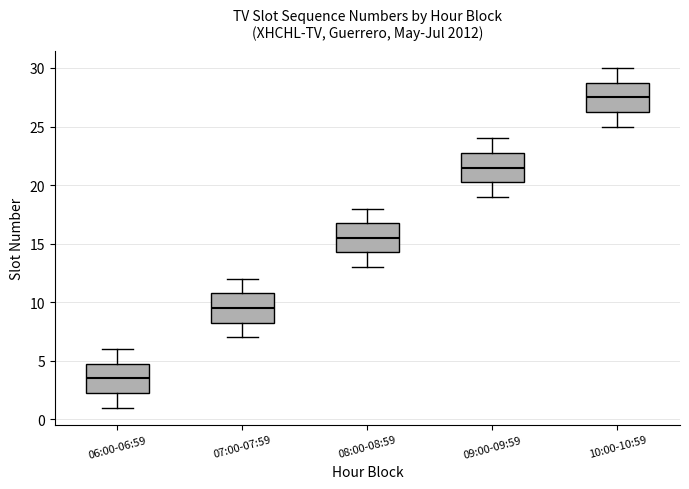

Which box's median line is the lowest?

06:00-06:59